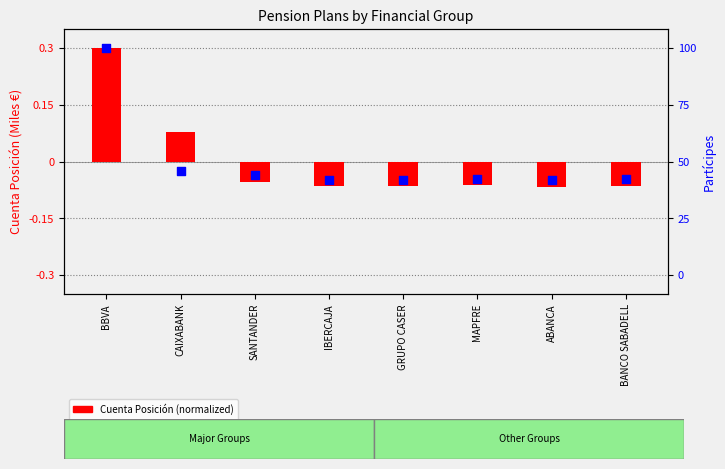

What are all the series names shown in the legend?

Cuenta Posición (normalized), Partícipes (normalized)